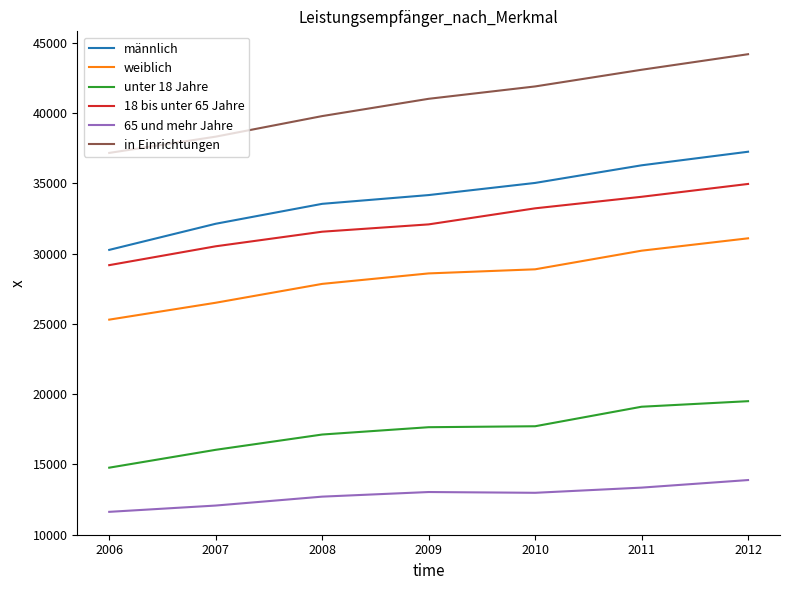

Is it true that weiblich equals 44545 at 2009?

False